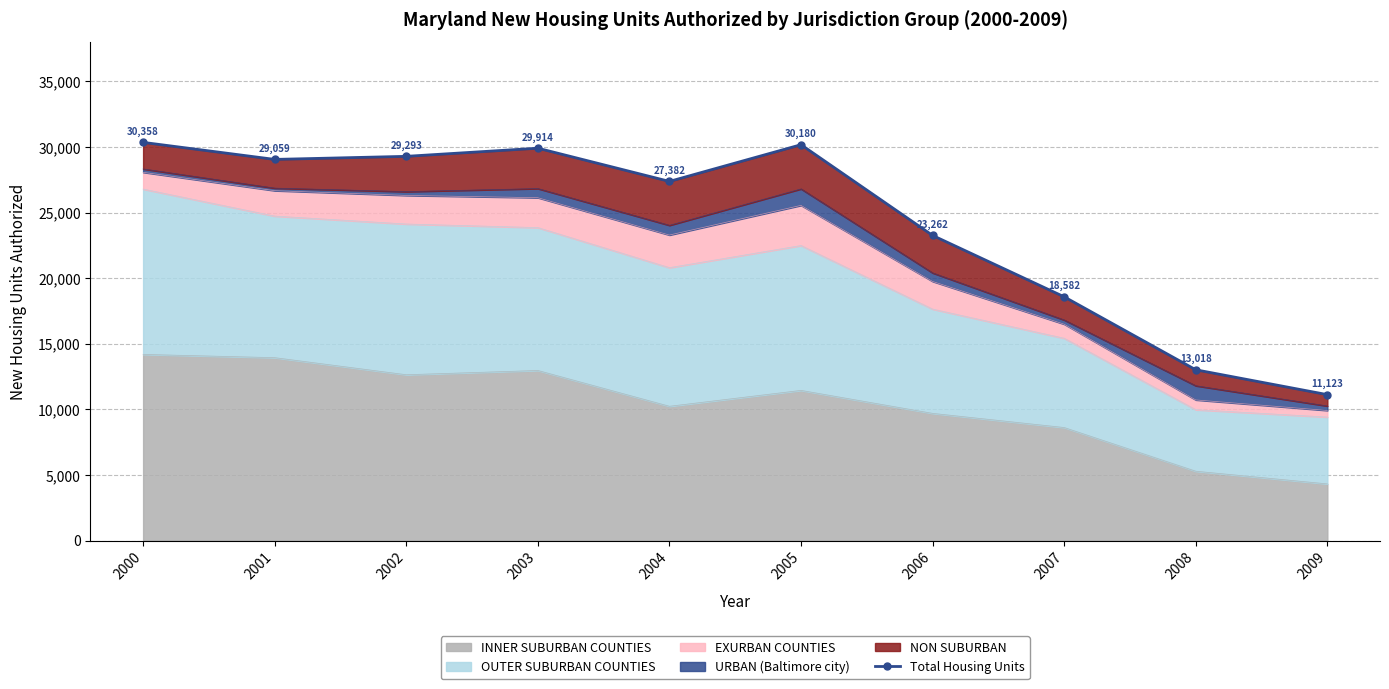

What is the minimum value shown in the chart?

11123